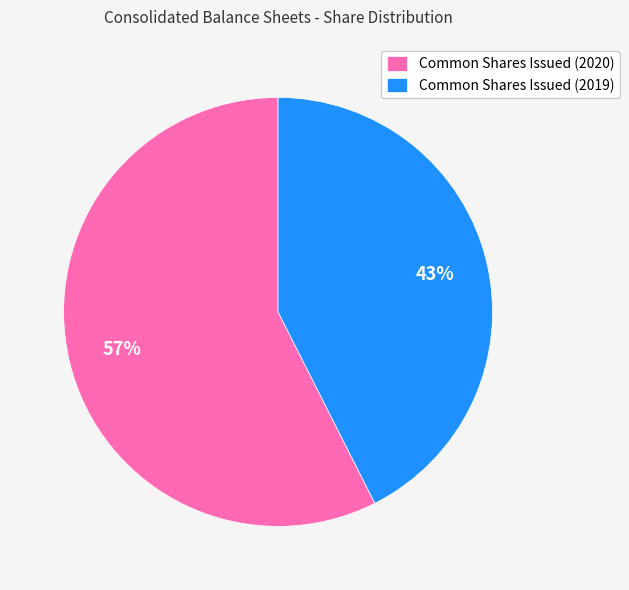

How many slices are in this pie chart?

2